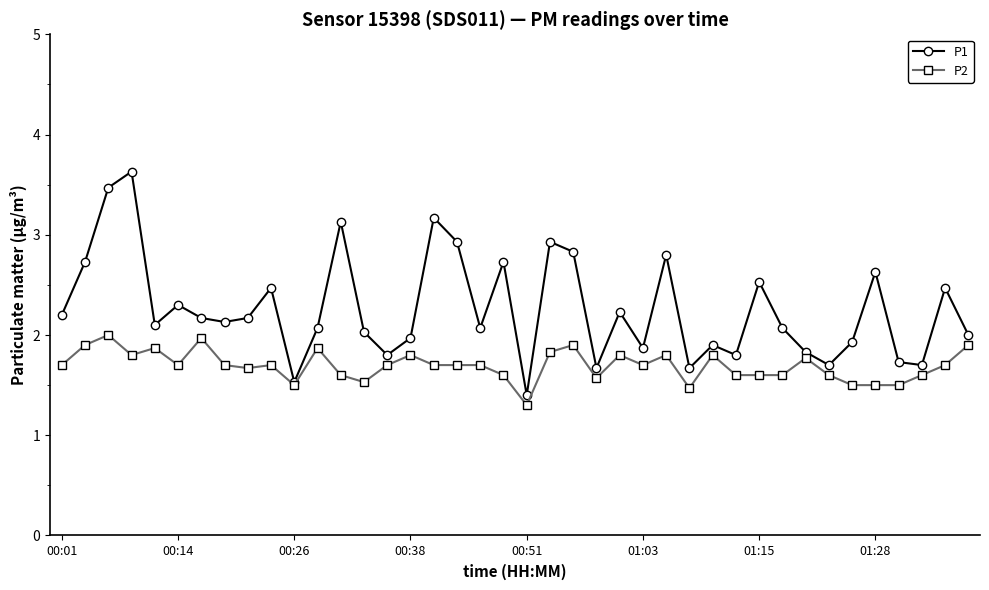

Which series has the largest total across all categories?

P1